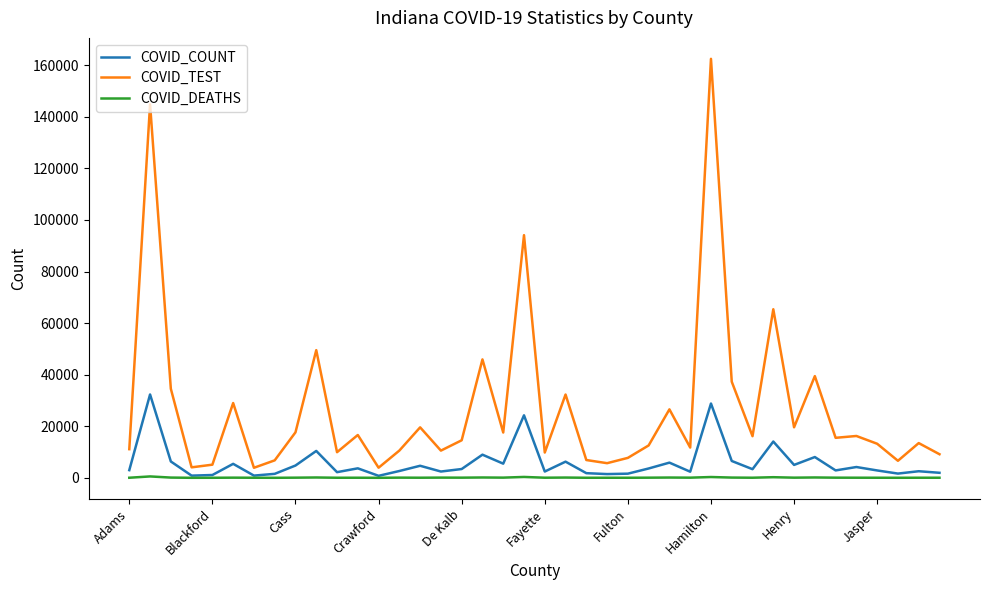

What is the greatest value displayed?

162489